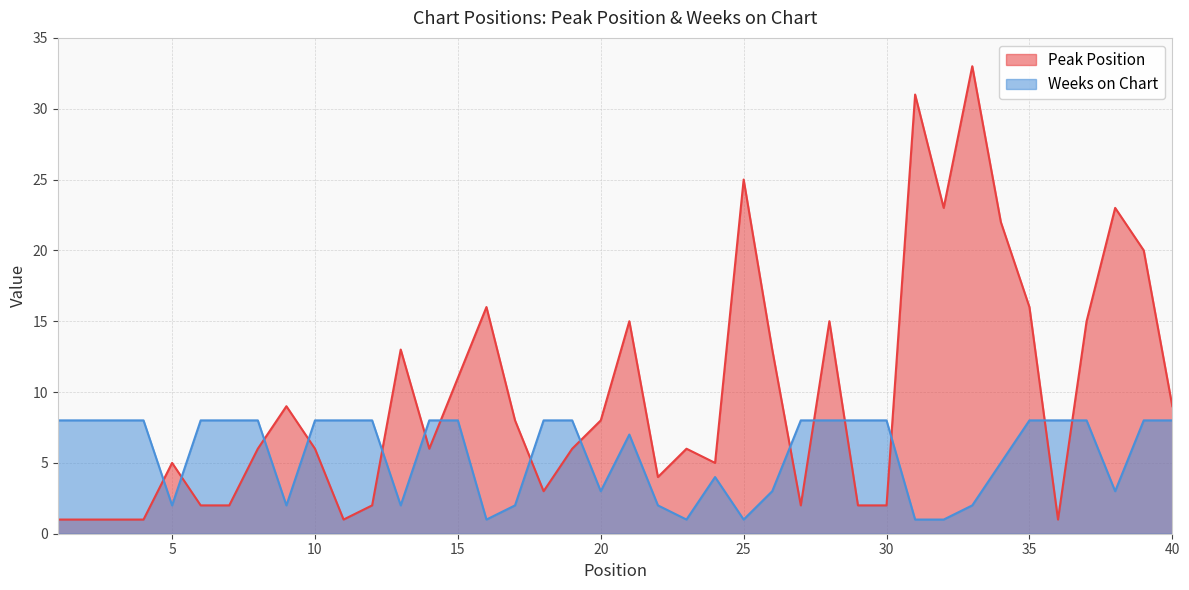

List the labels in order of Weeks on Chart value, smallest first.

16, 23, 25, 31, 32, 5, 9, 13, 17, 22, 33, 20, 26, 38, 24, 34, 21, 1, 2, 3, 4, 6, 7, 8, 10, 11, 12, 14, 15, 18, 19, 27, 28, 29, 30, 35, 36, 37, 39, 40